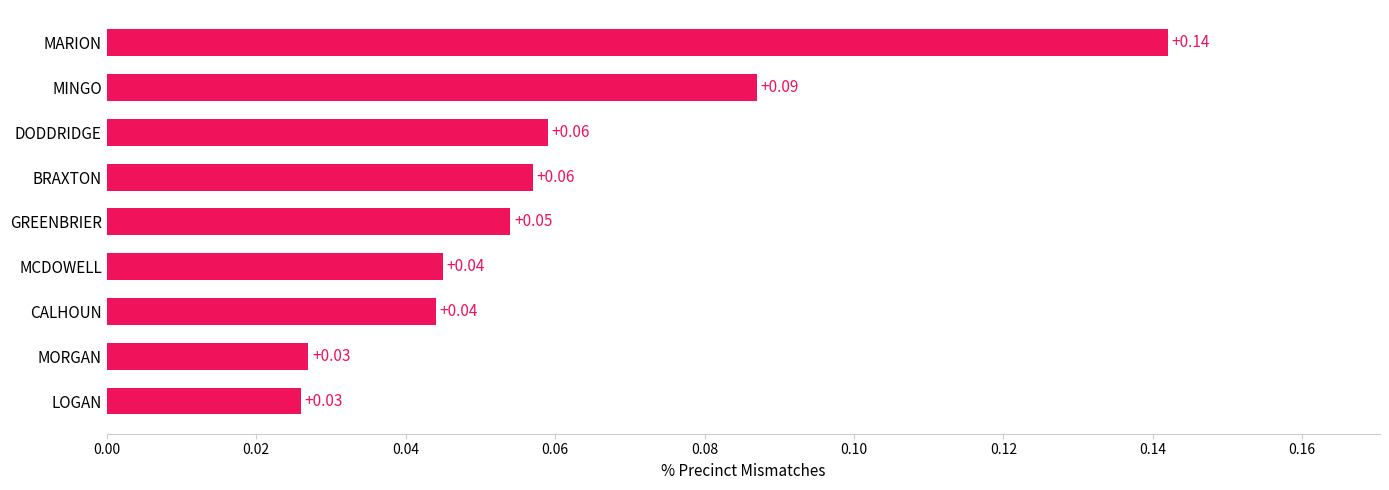

Which has a higher value, BRAXTON or LOGAN?

BRAXTON